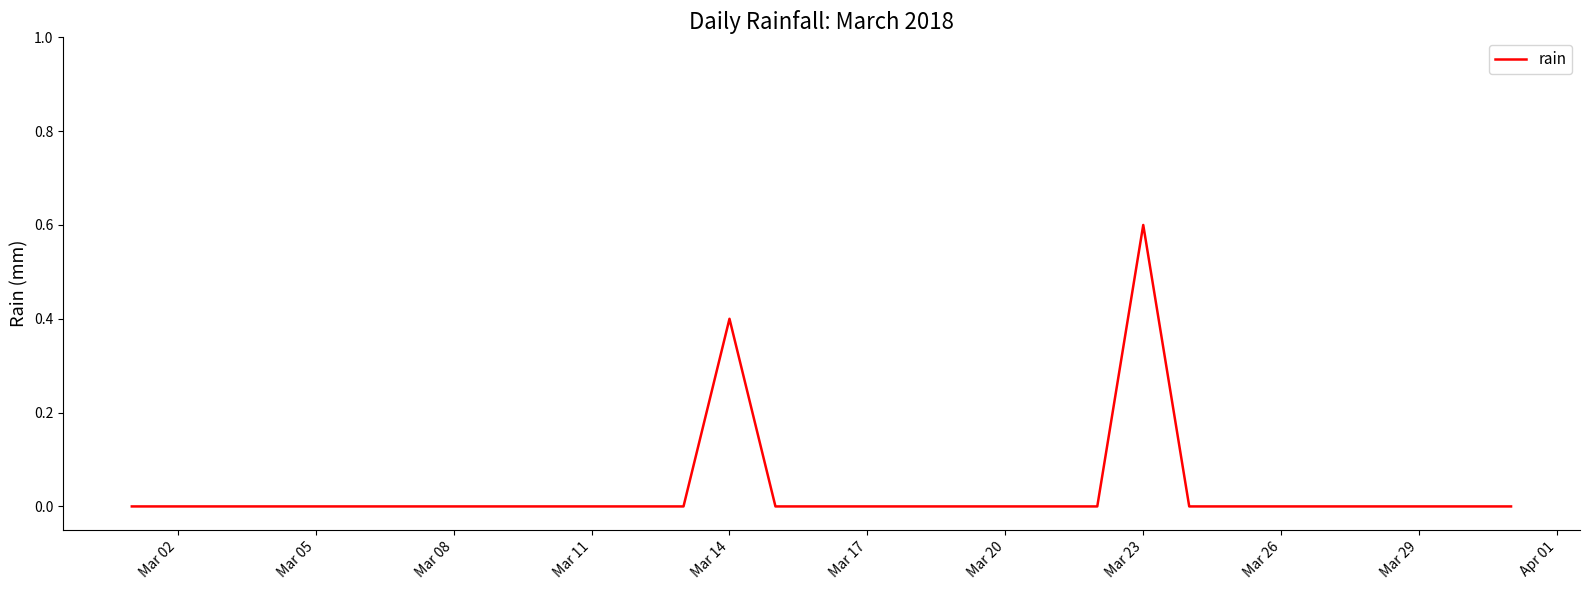

What is the difference between the maximum and minimum values?

0.6